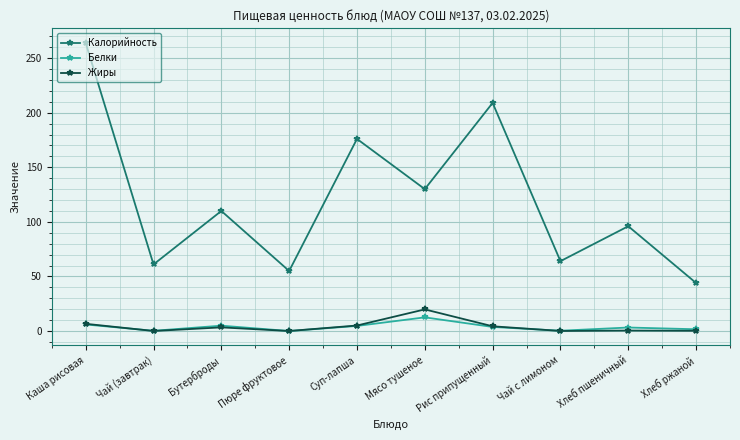

Is this an area chart (filled region under the line)?

No